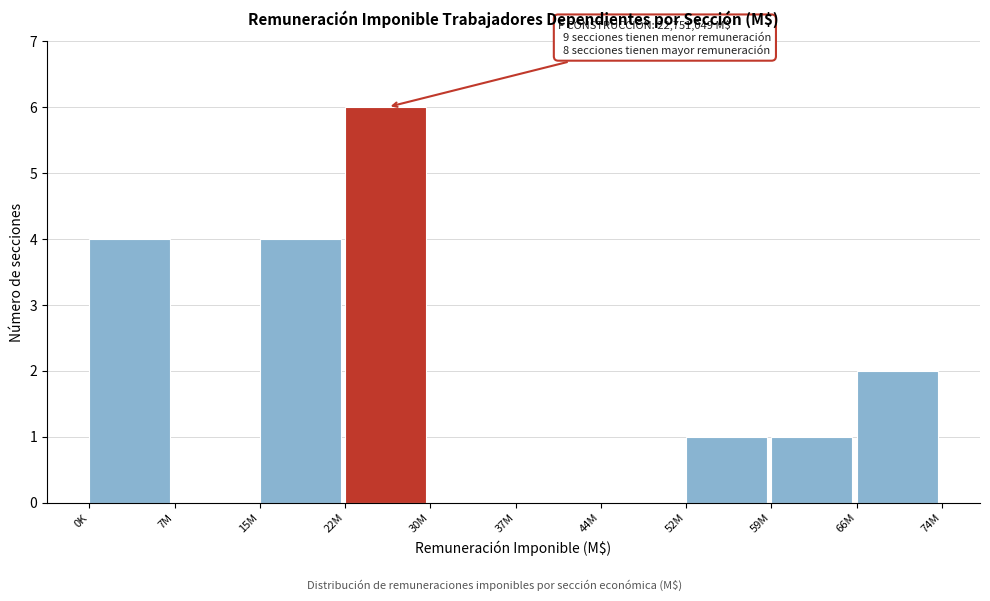

Reading right to left, transcribe all the data shown in this chart.

66M=2	59M=1	52M=1	44M=0	37M=0	30M=0	22M=6	15M=4	7M=0	0K=4